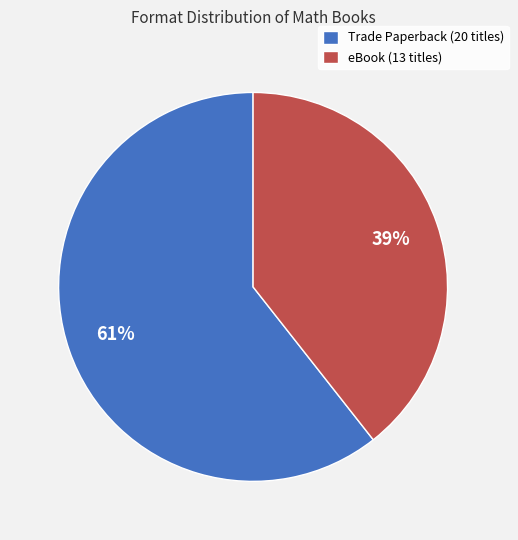

Between eBook (13 titles) and Trade Paperback (20 titles), which is larger?

Trade Paperback (20 titles)